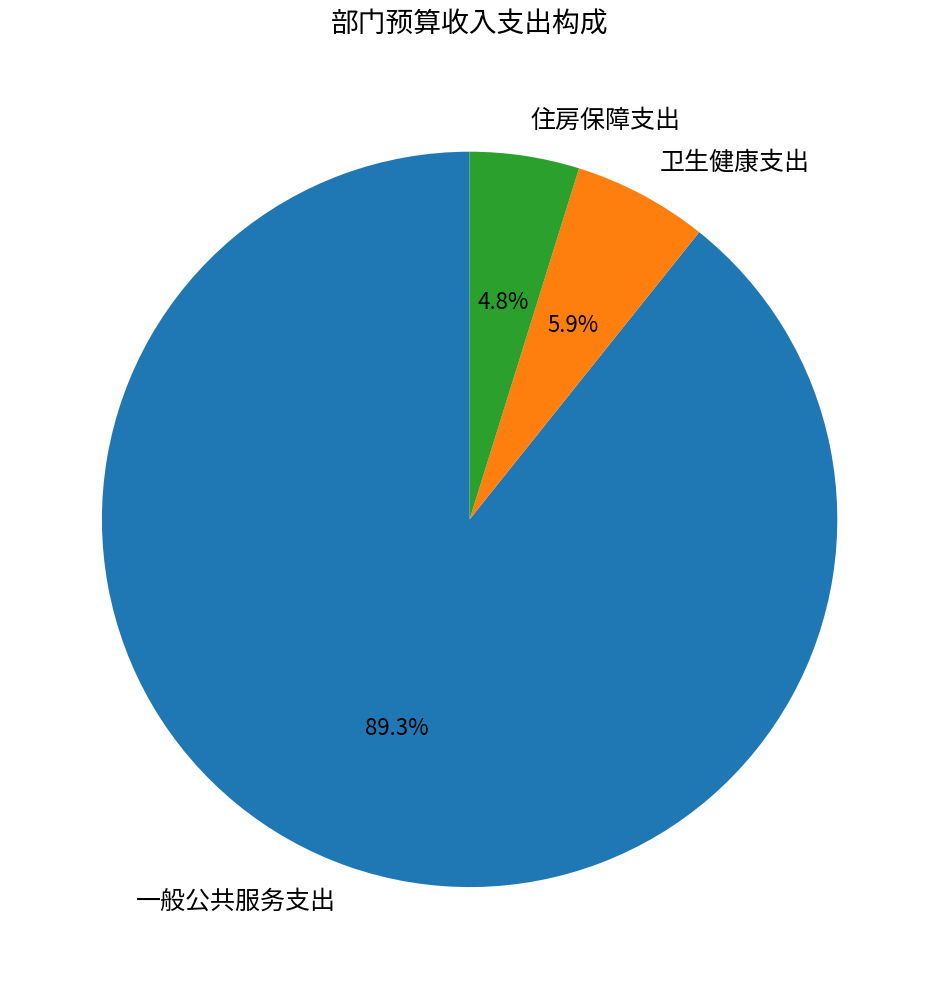

Which slice is the smallest?

住房保障支出